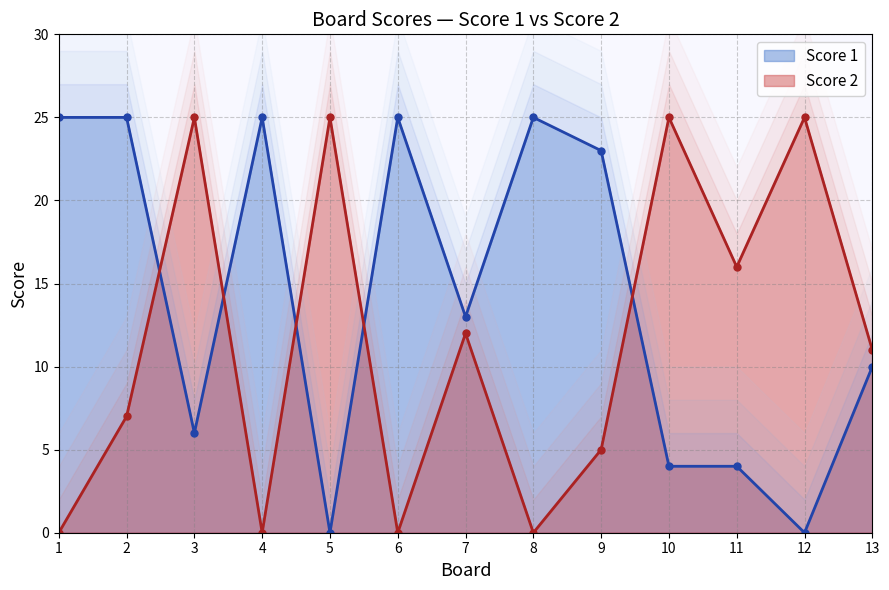

List the series in order of their overall mean, lowest first.

Score 2, Score 1